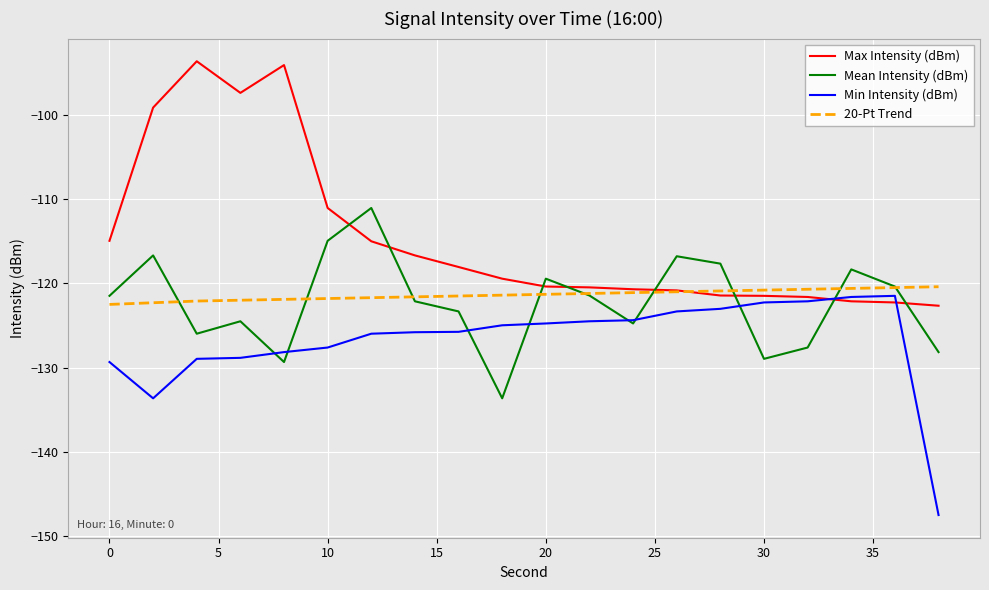

Which series has the largest range (max minus min)?

Max Intensity (dBm)